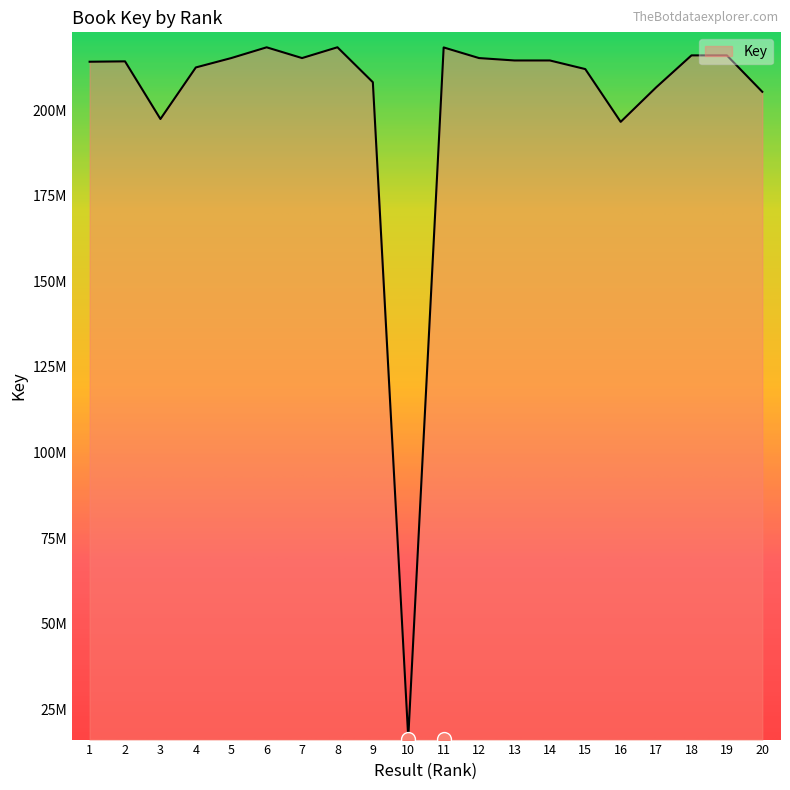

At which label does the data first exceed 214484057?

5